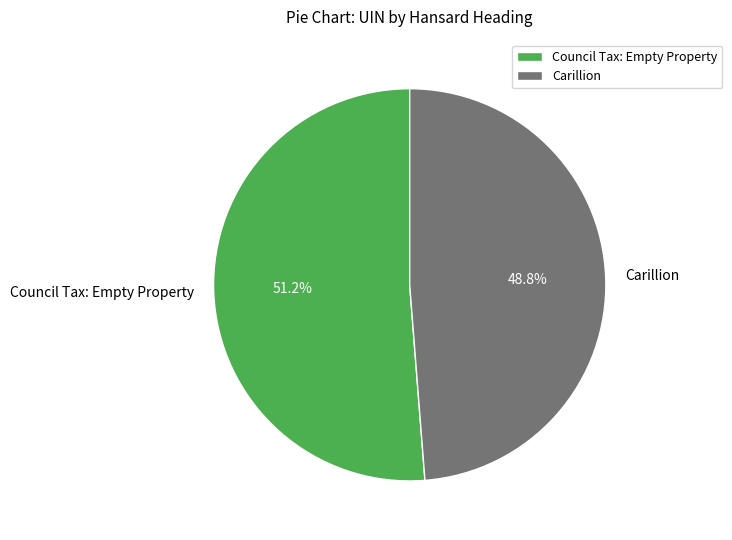

Does any single category account for the majority?

Yes